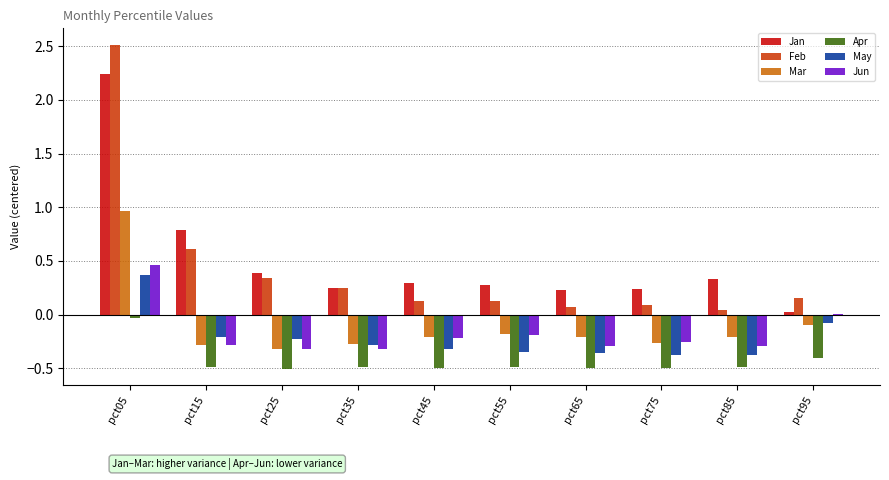

What is the greatest value displayed?

2.5